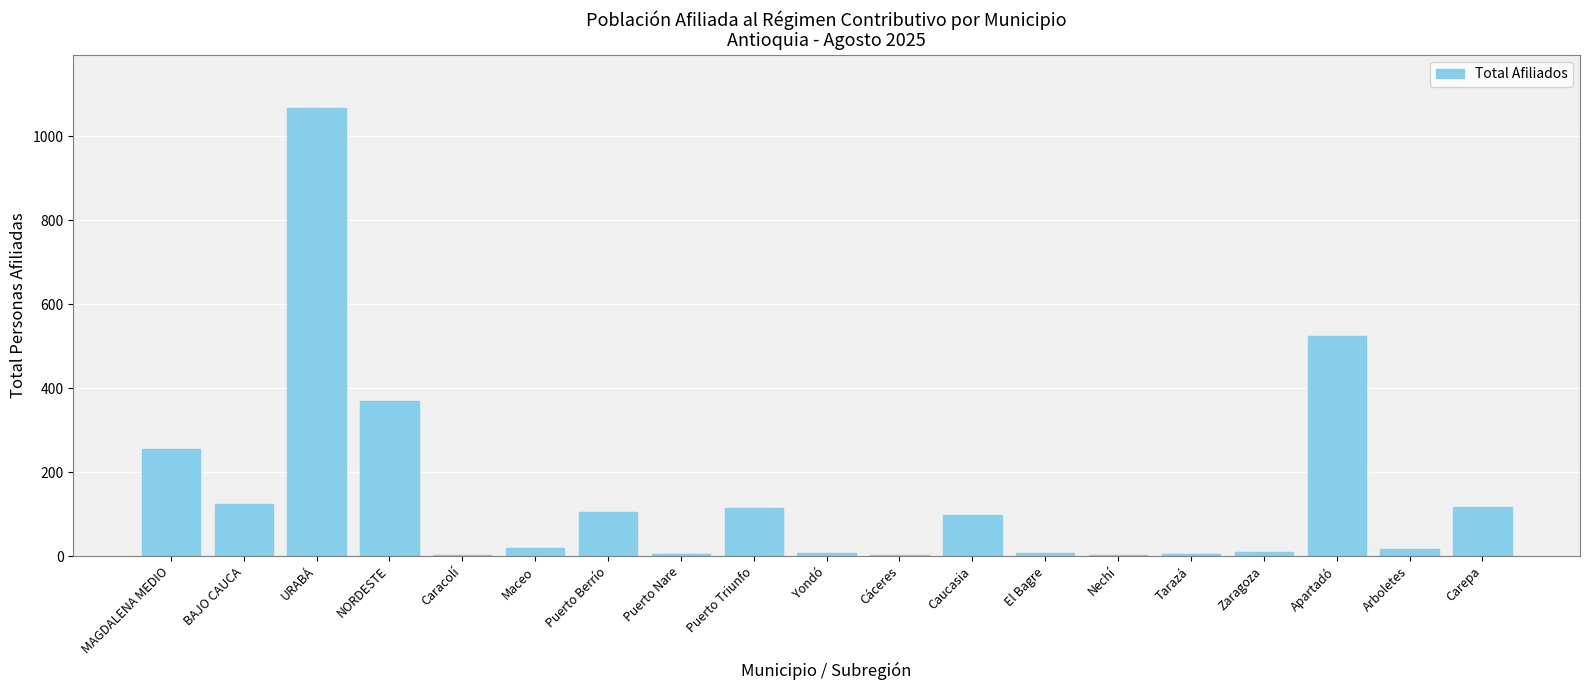

What is the sum of all values?

2849